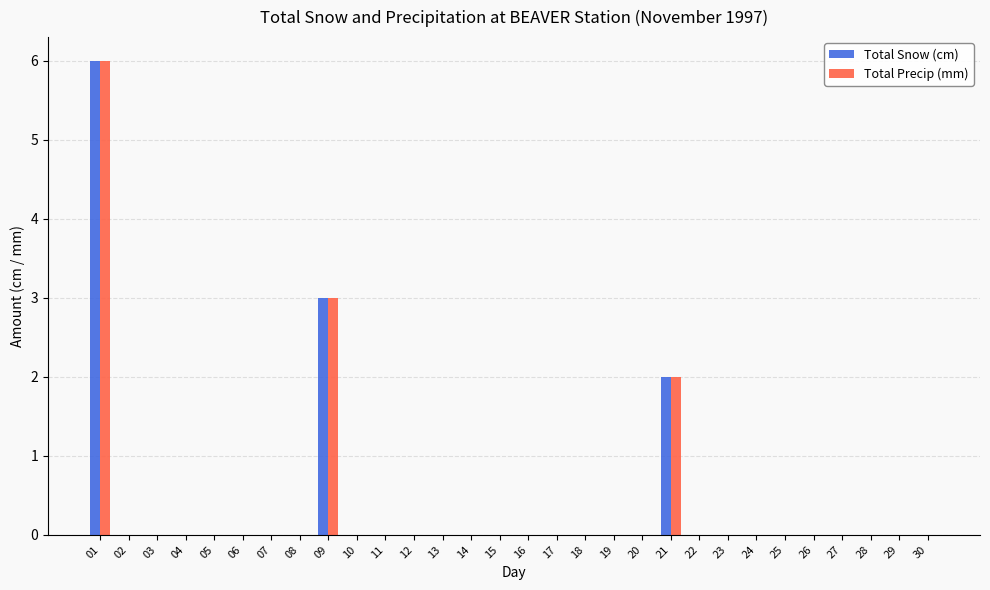

How many distinct data groups are displayed?

2